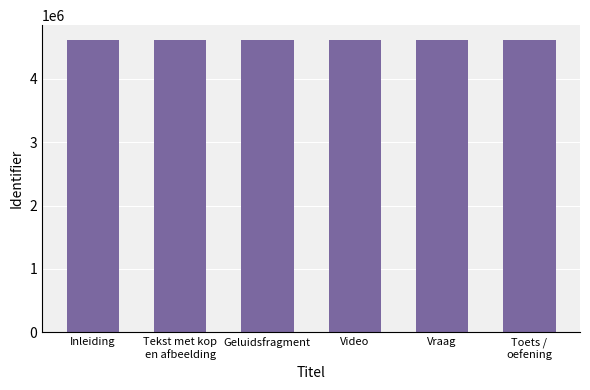

What position from the right is Inleiding?

6